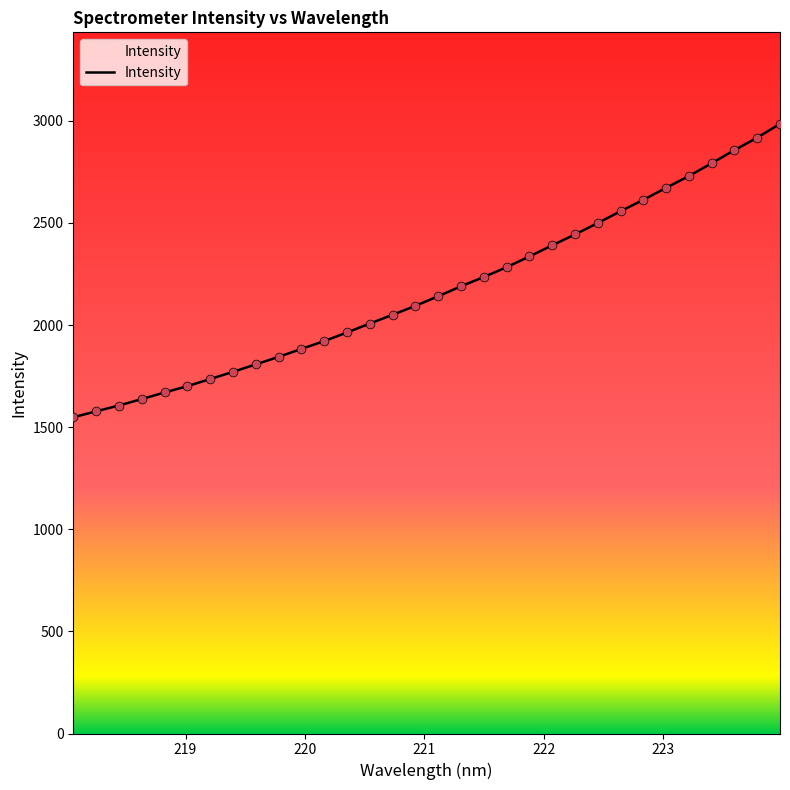

What is the maximum value shown in the chart?

2985.4